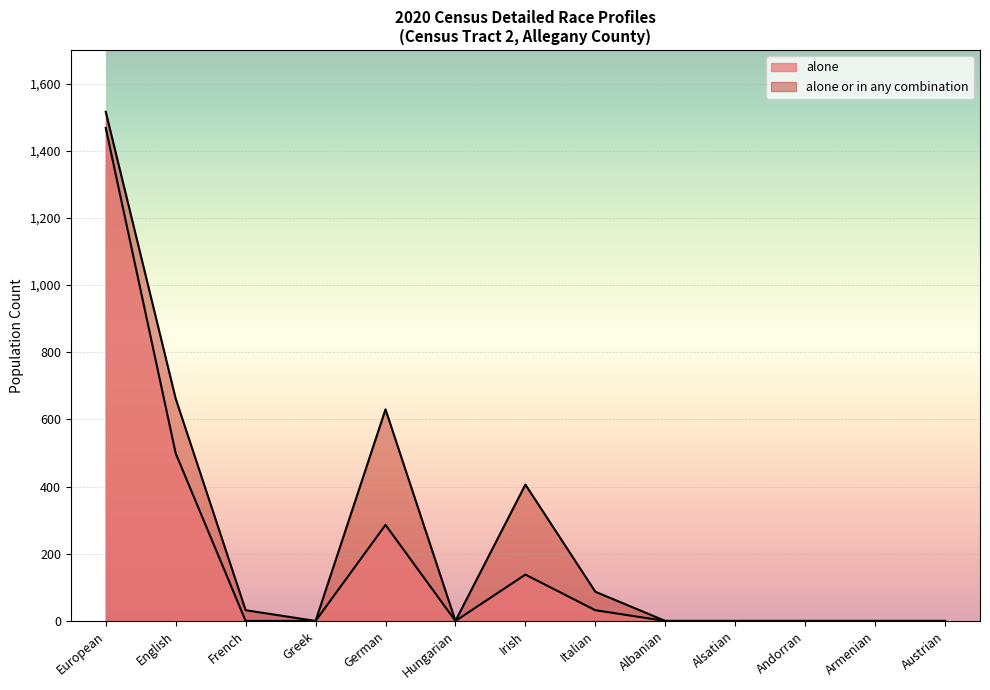

Rank the categories by alone or in any combination value from lowest to highest.

Greek, Hungarian, Albanian, Alsatian, Andorran, Armenian, Austrian, French, Italian, Irish, German, English, European